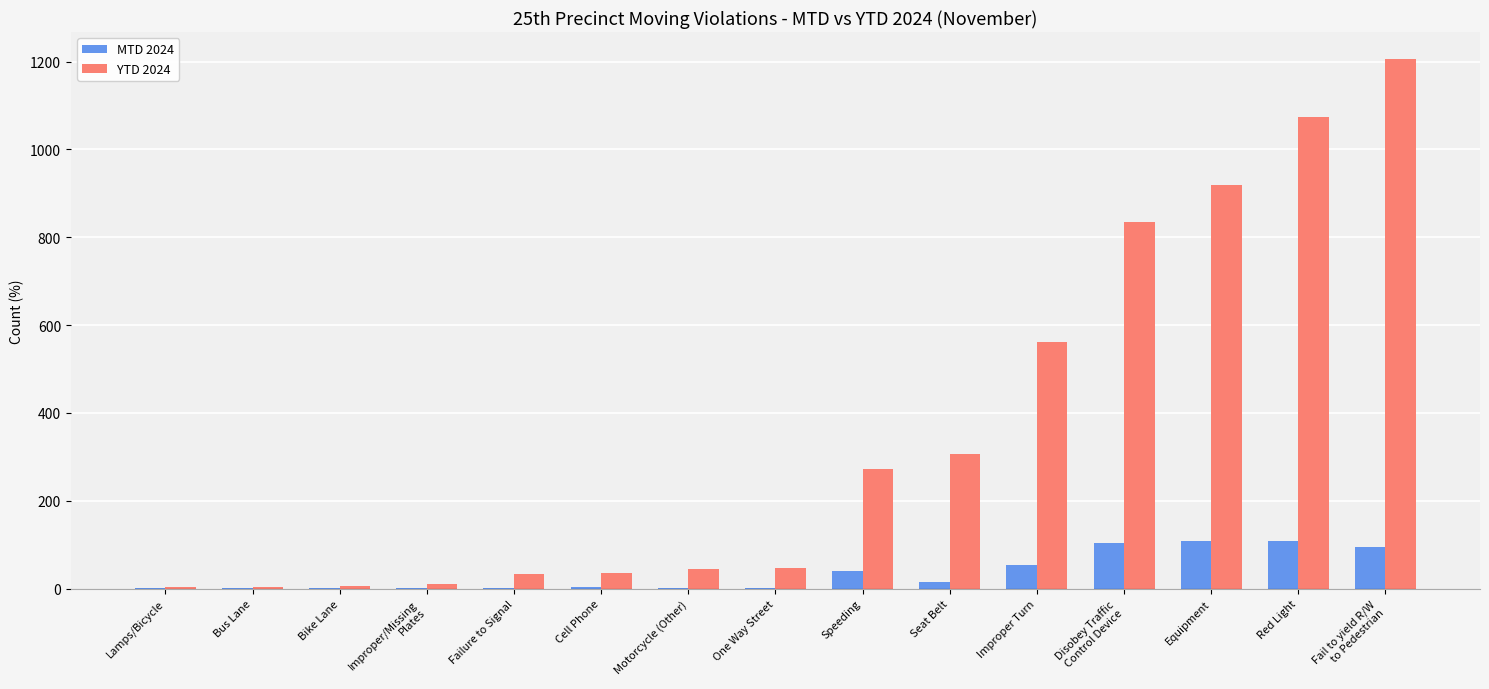

What is the average value of the MTD 2024 series?

36